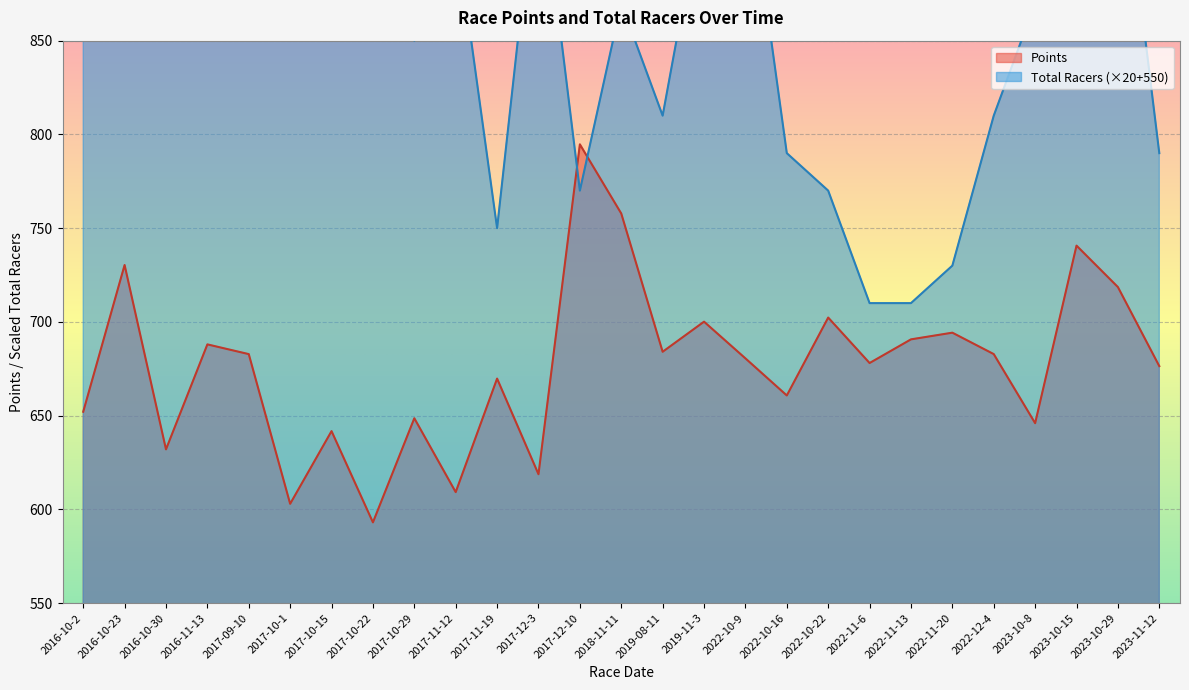

Does the chart display data point markers on the line(s)?

No